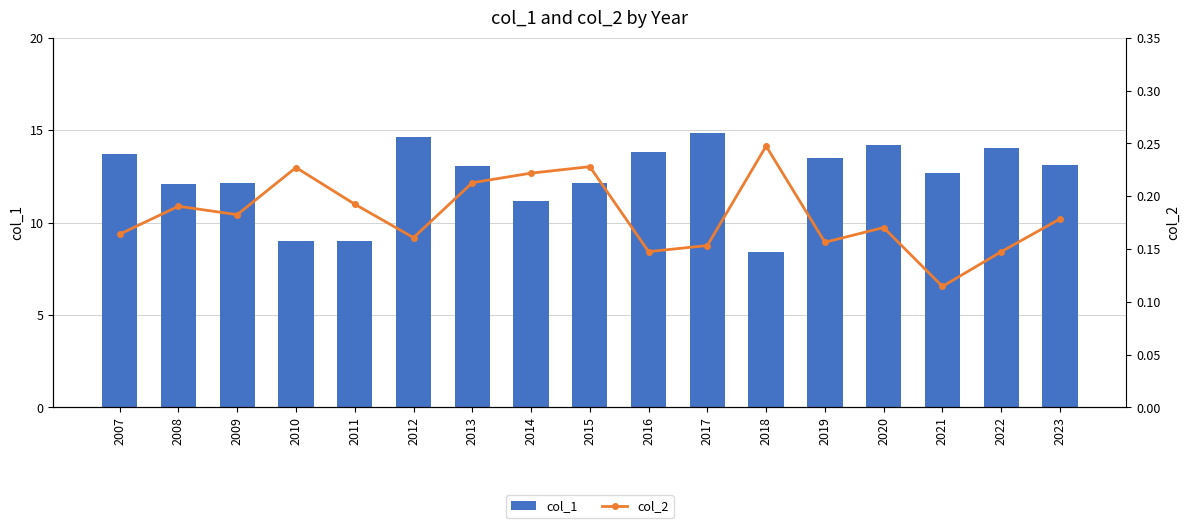

What is the value of the col_2 bar at the 15th from the left?

0.1